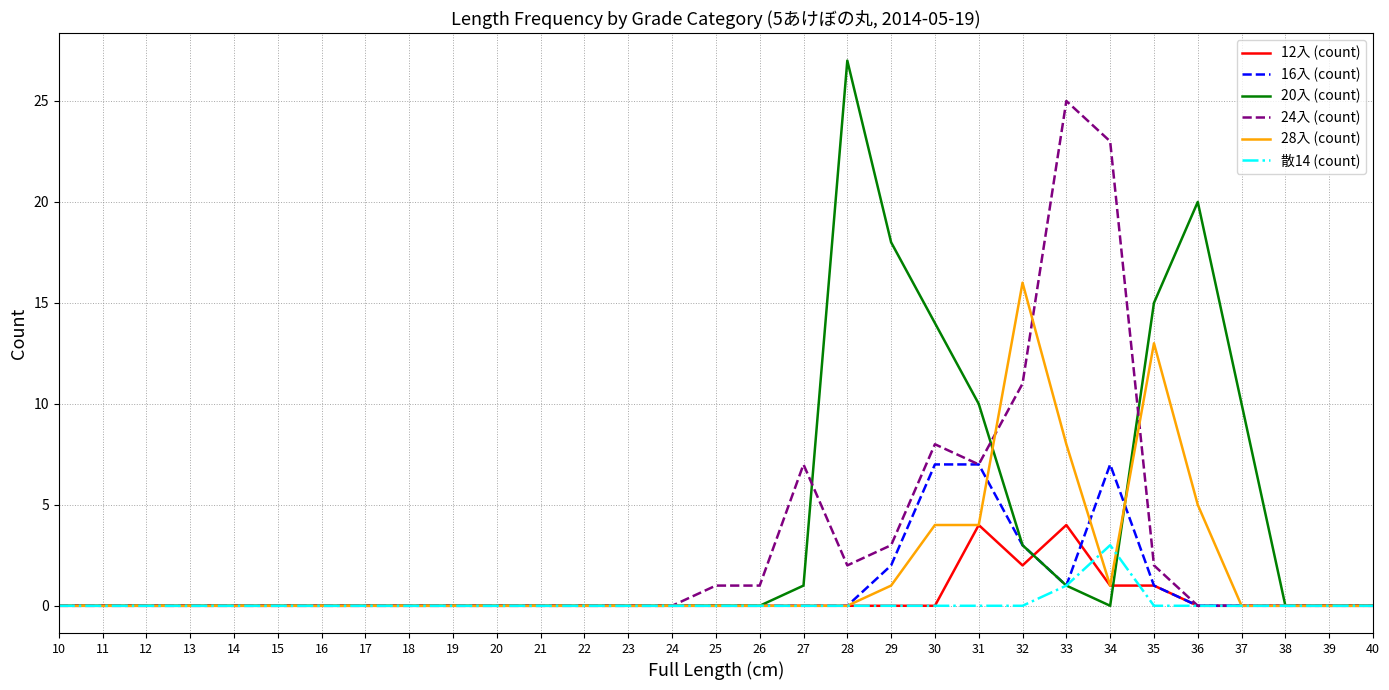

Rank the series by their maximum value, from lowest to highest.

散14 (count), 12入 (count), 16入 (count), 28入 (count), 24入 (count), 20入 (count)